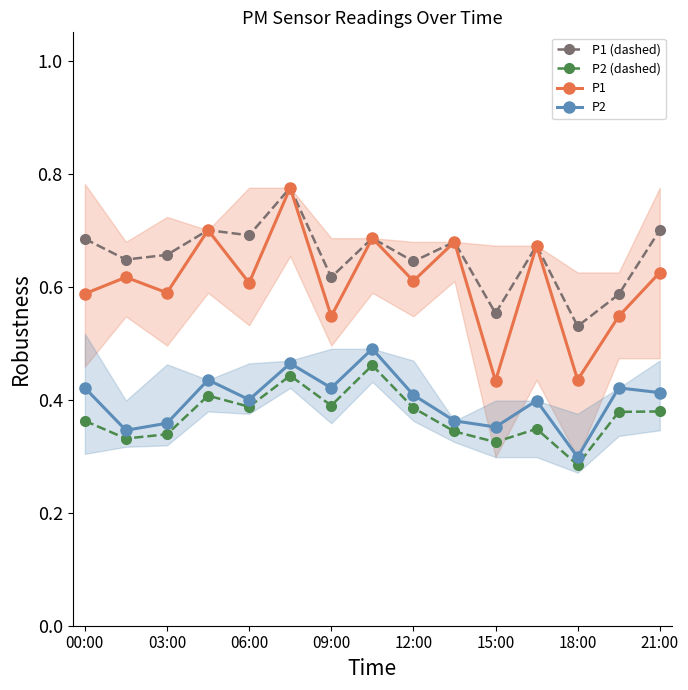

Where is P1 (dashed) nearest to the value 0?

18:00